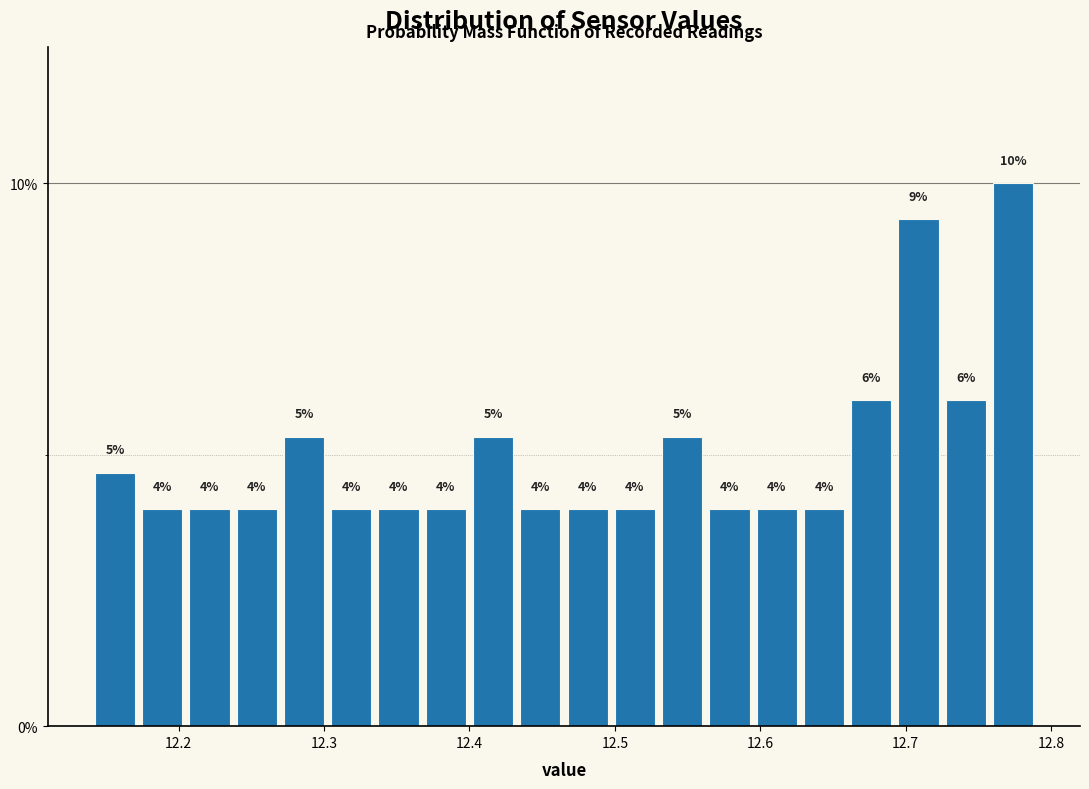

Around what value on the x-axis is the tallest bar? Give the approximate position of its centre, as read against the axis.

12.77